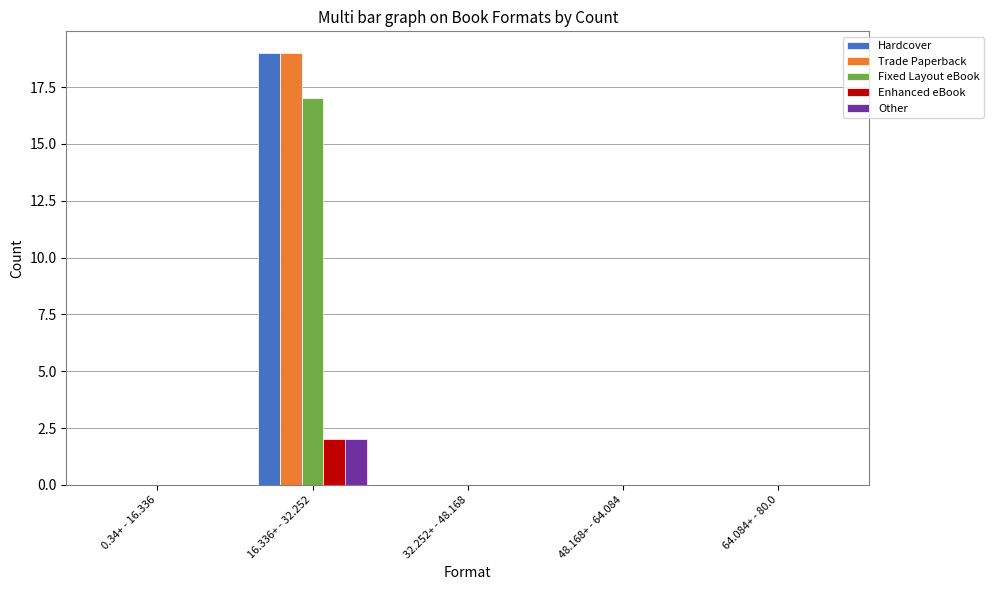

Count the number of data series in this chart.

5